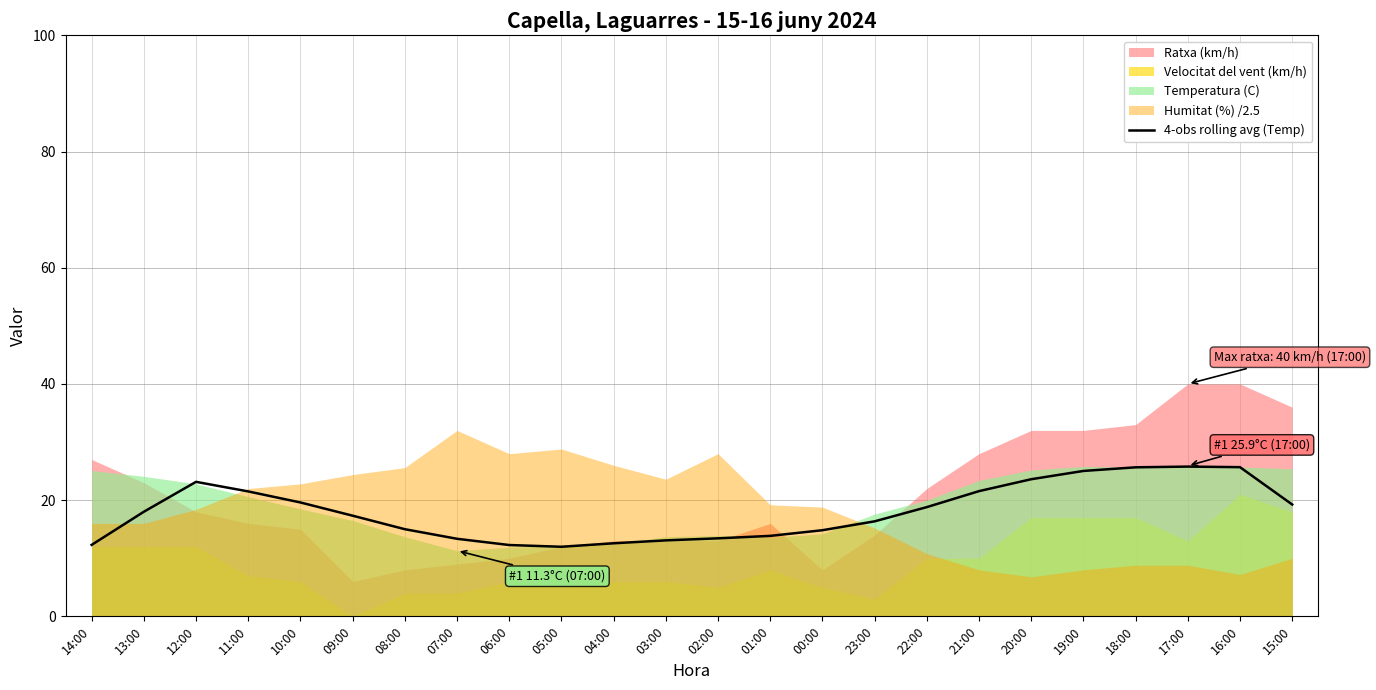

At which category does the data reach its first local valley?

05:00